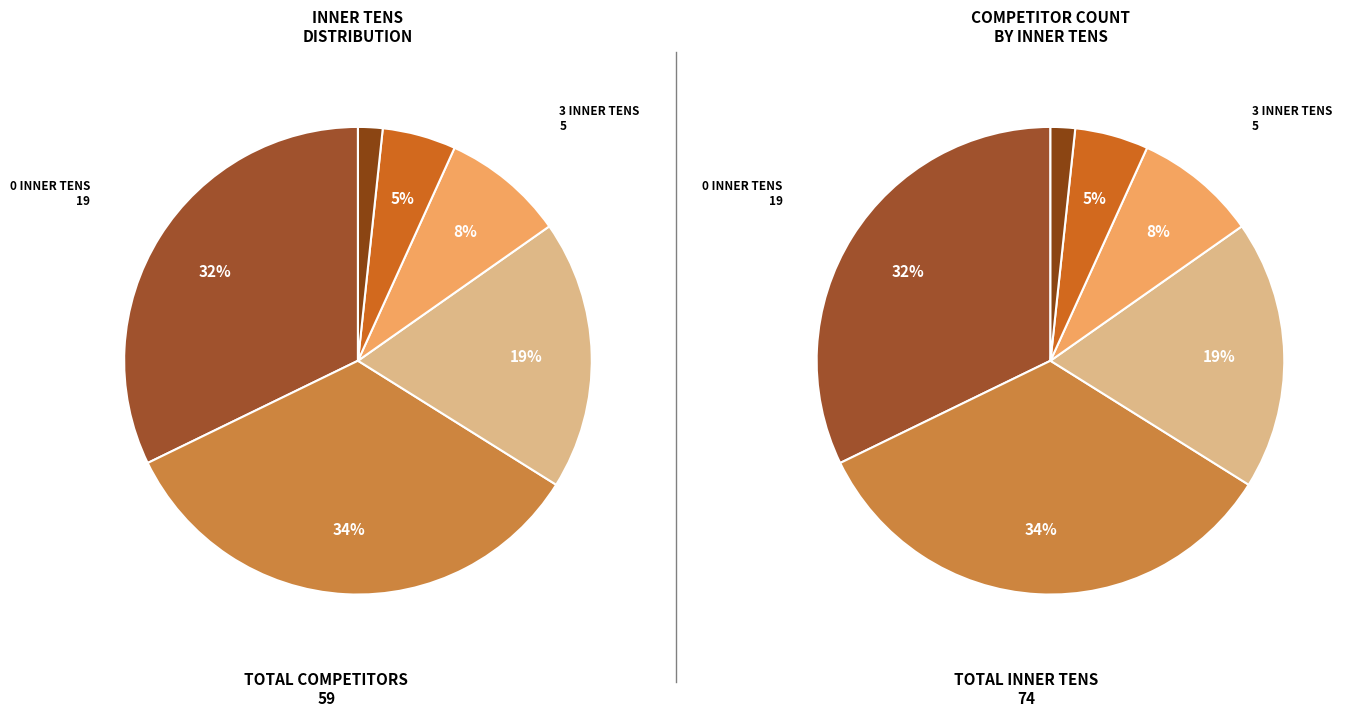

To the nearest percent, what is the difference between the 5 Inner Tens and 1 Inner Tens slice percentages?

32%